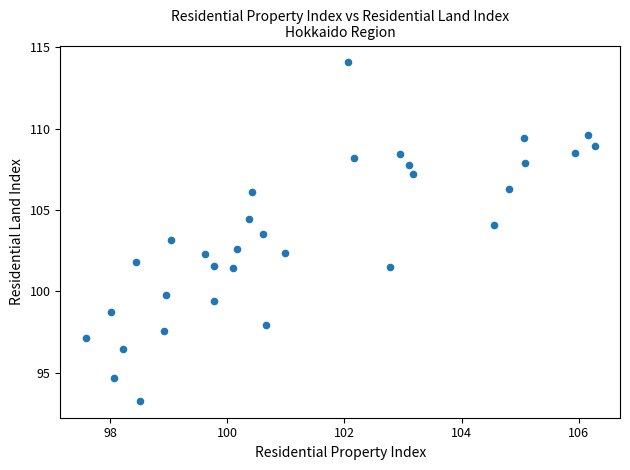

What is the range of Y values (max minus min)?

20.8